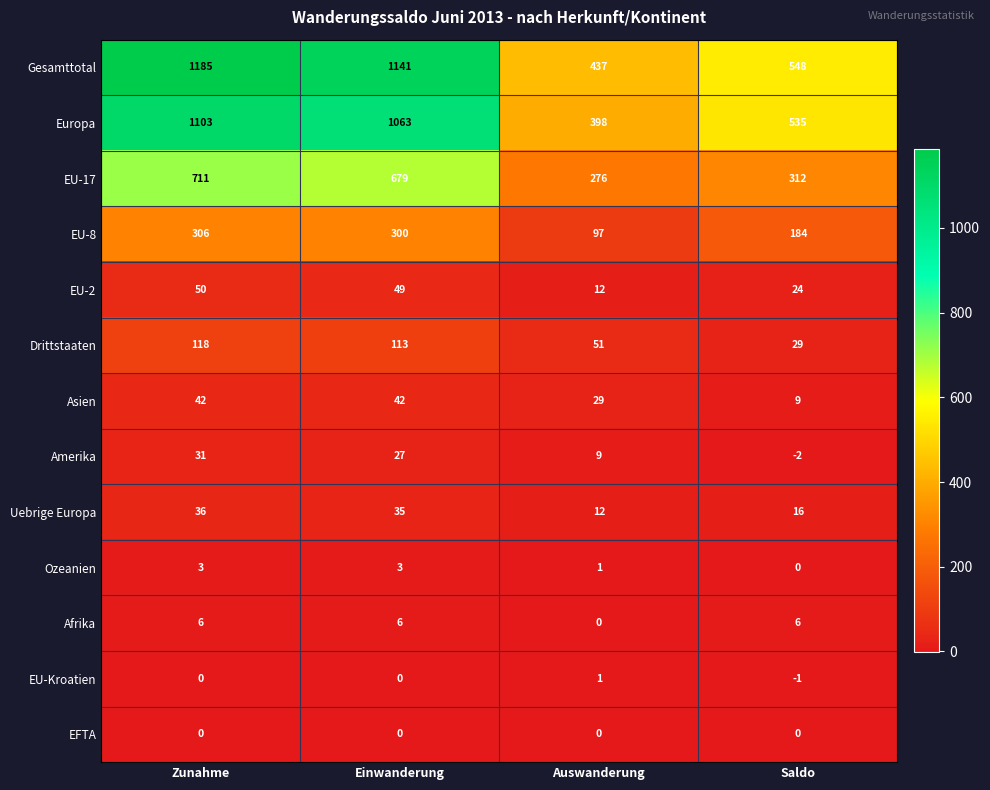

Count the number of data series in this chart.

13